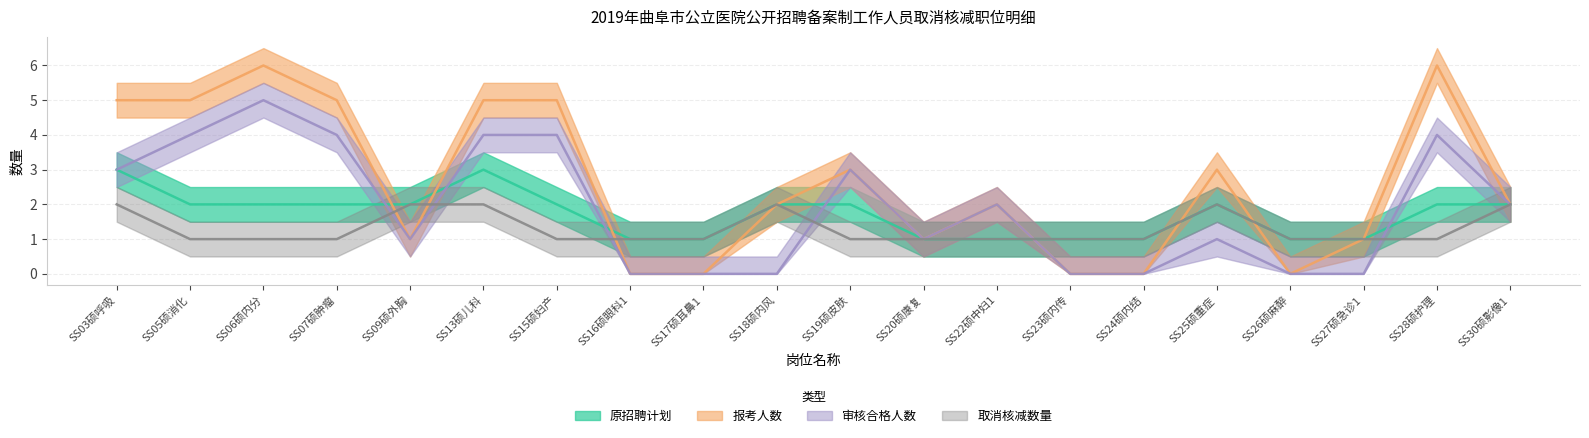

True or false: 审核合格人数 and 报考人数 intersect in this chart.

False